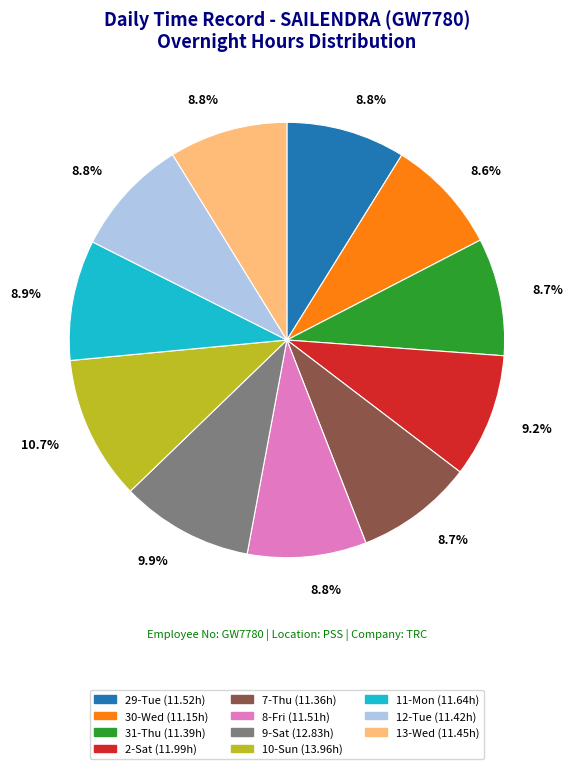

Is there any slice that represents more than half of the pie?

No